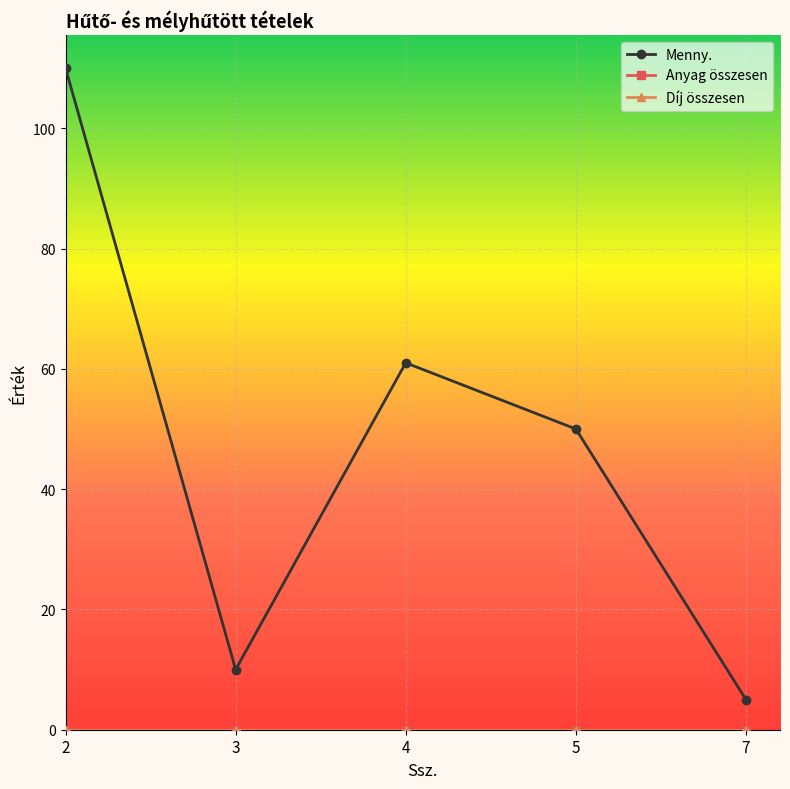

Which category has the highest value in the Díj összesen series?

2